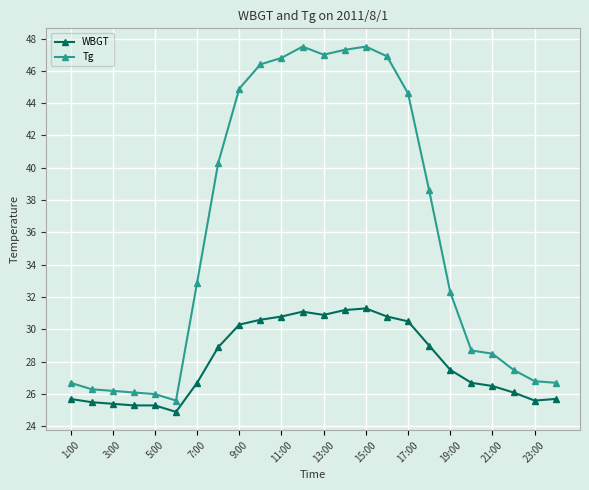

What is the minimum value shown in the chart?

24.9